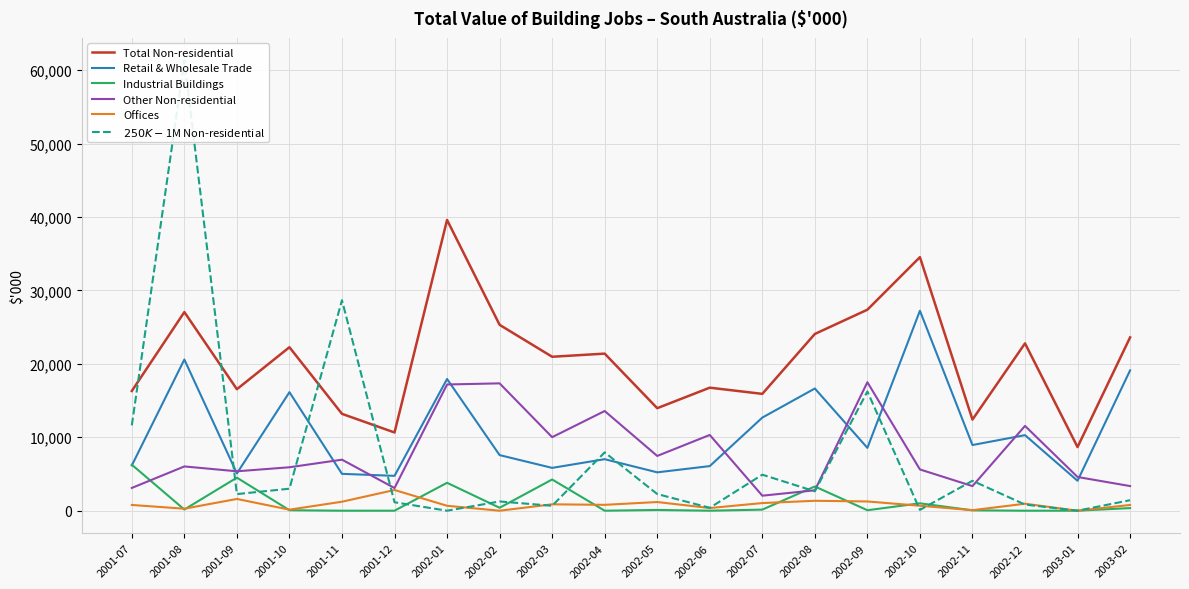

What are all the series names shown in the legend?

Total Non-residential, Retail & Wholesale Trade, Industrial Buildings, Other Non-residential, Offices, $250K-$1M Non-residential